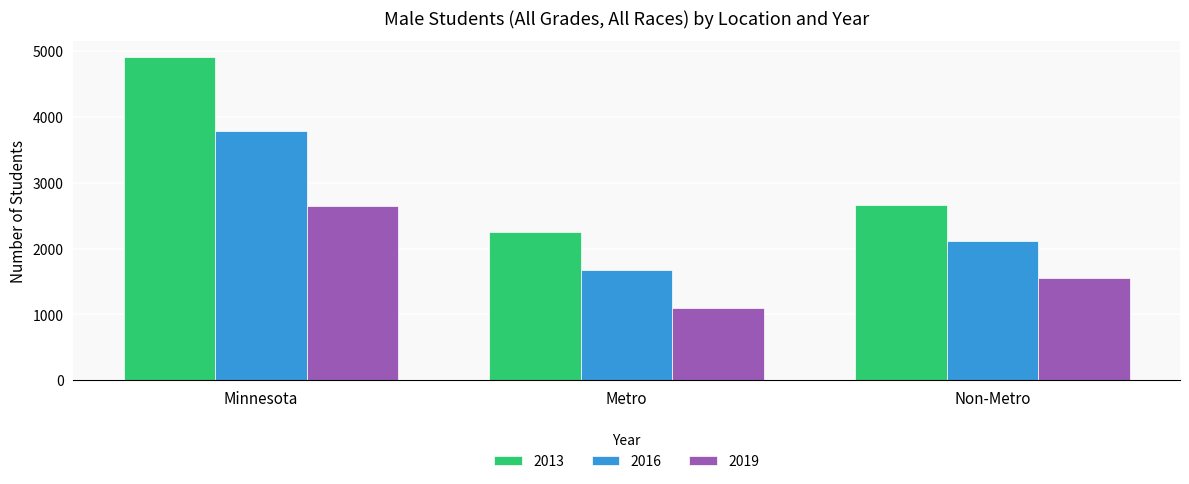

Reading right to left, list all the values displayed in this chart.

2013: 2658	2256	4914
2016: 2120	1669	3789
2019: 1557	1096	2653